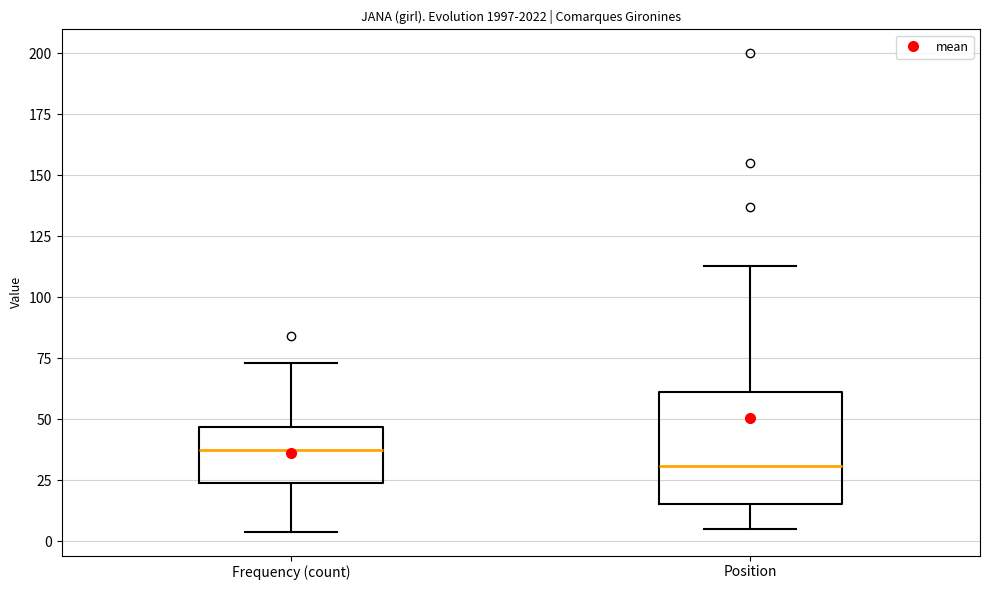

Which box has the highest median line?

Frequency (count)